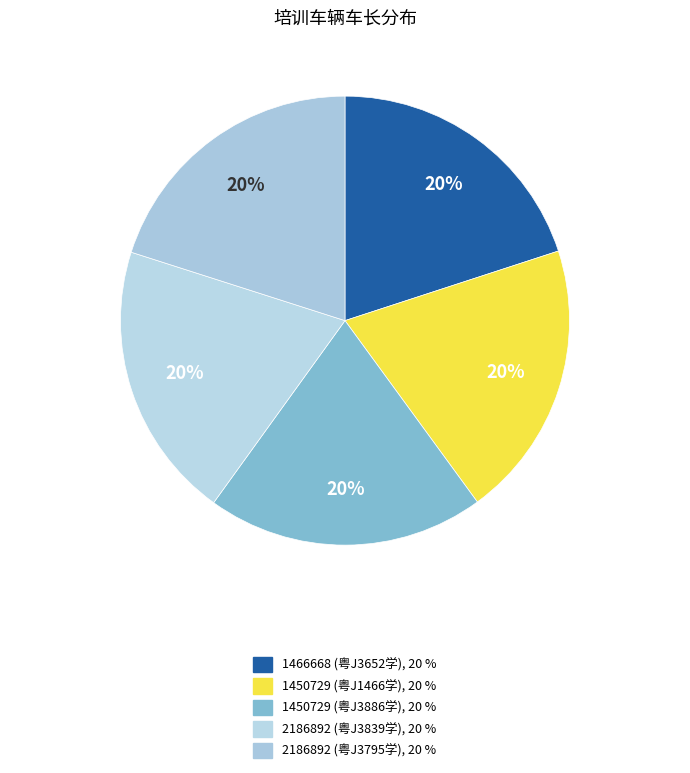

Combined, what portion of the pie is 1450729 (粤J3886学) and 1466668 (粤J3652学)?

40.0%